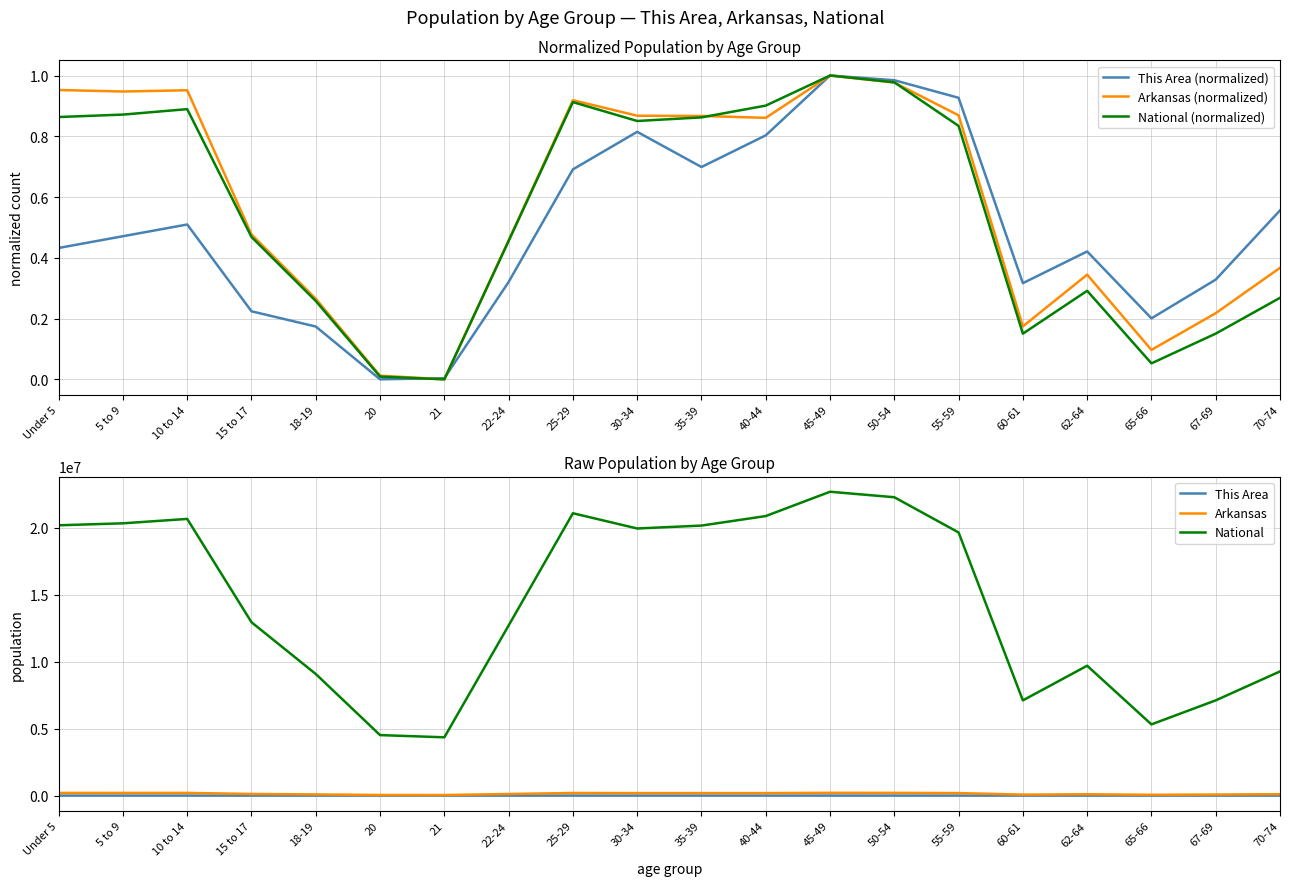

Is the value of National (normalized) at 35-39 greater than the value of National at 45-49?

No